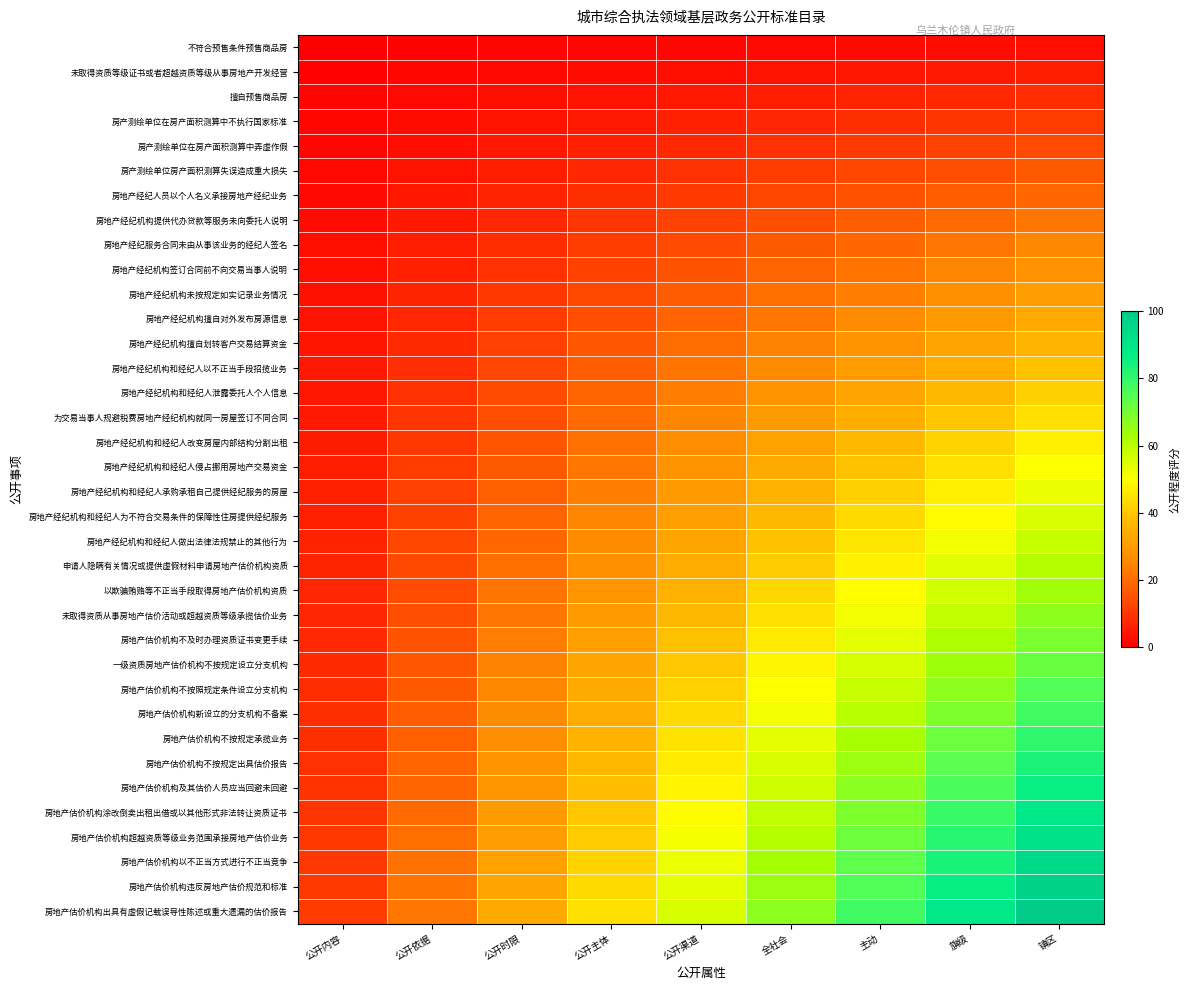

Which series has the widest spread of values?

房地产估价机构出具有虚假记载误导性陈述或重大遗漏的估价报告